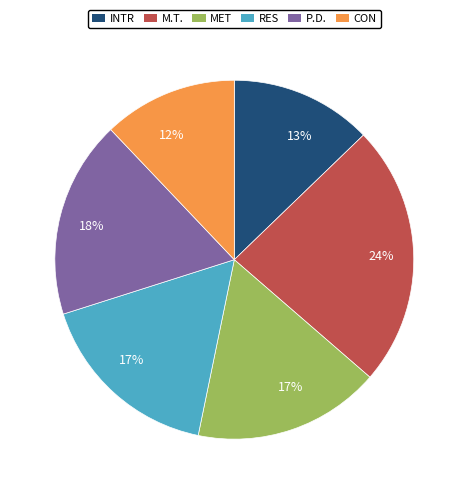

How many slices are in this pie chart?

6